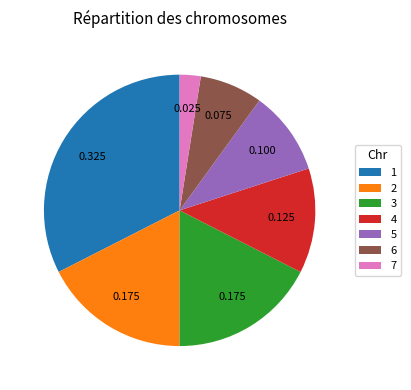

Does 4 account for over 50% of the chart?

No